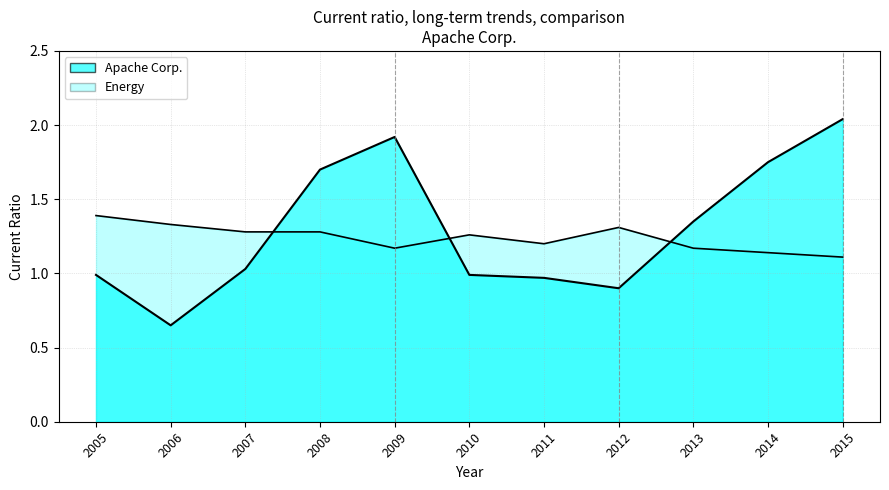

True or false: Energy has more than 0 interior local peaks.

True